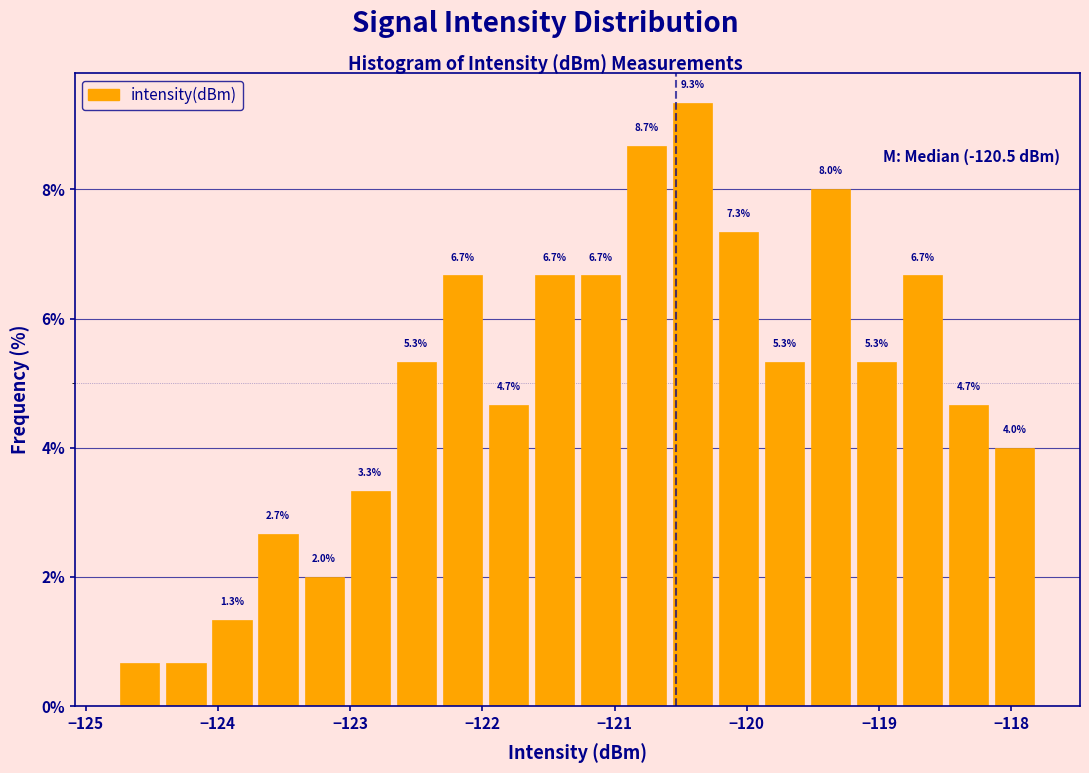

Around what value on the x-axis is the tallest bar? Give the approximate position of its centre, as read against the axis.

-120.4